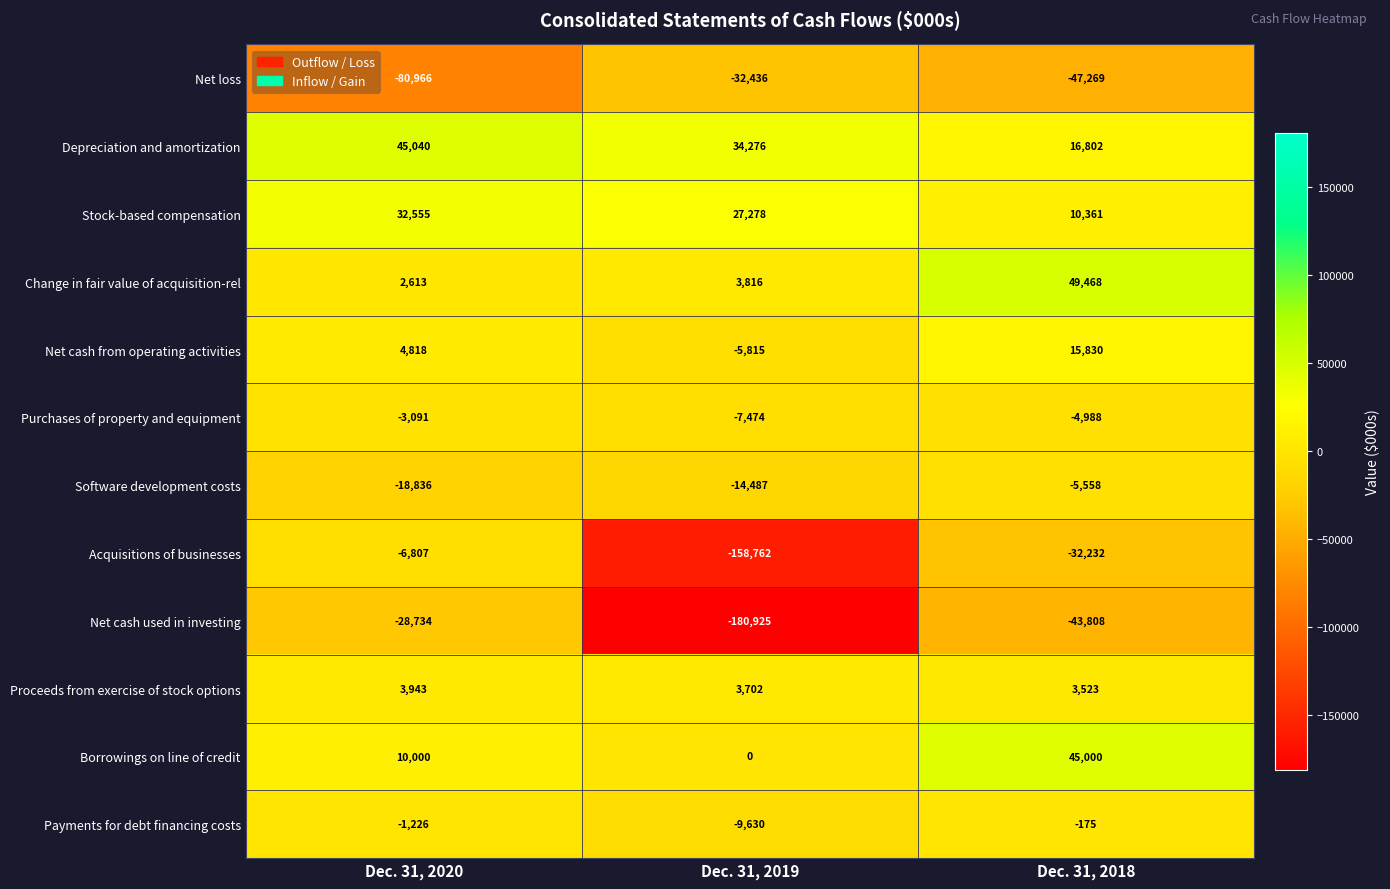

What is the difference between the highest and lowest values at Dec. 31, 2018?

96737